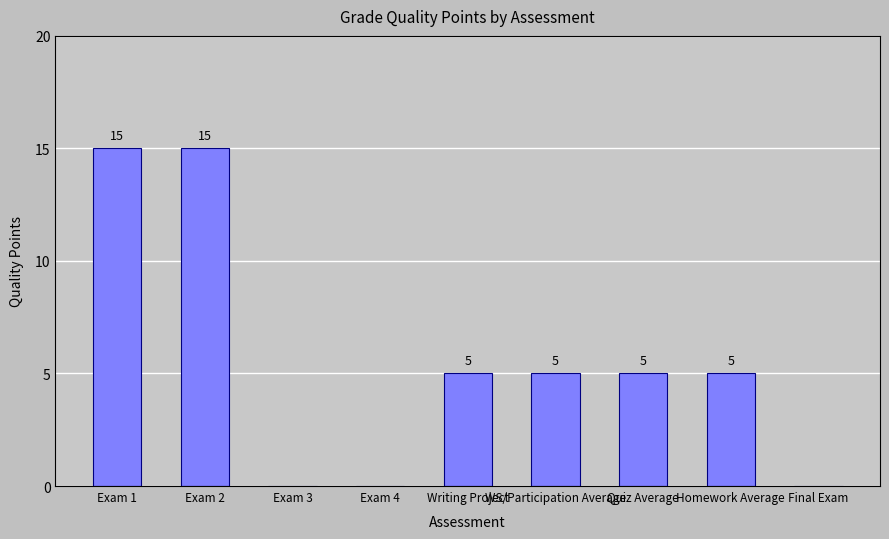

True or false: the data shows 9 at Exam 2.

False